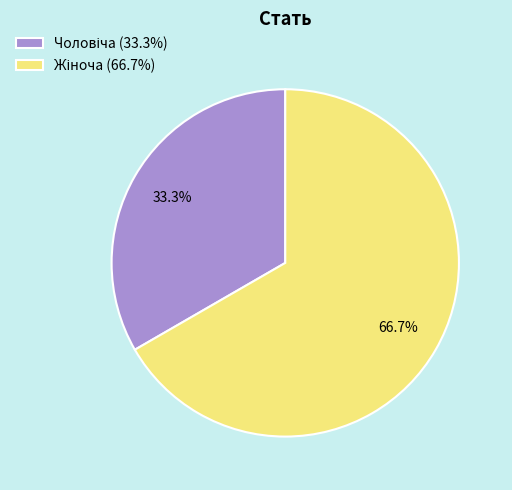

How many slices are in this pie chart?

2